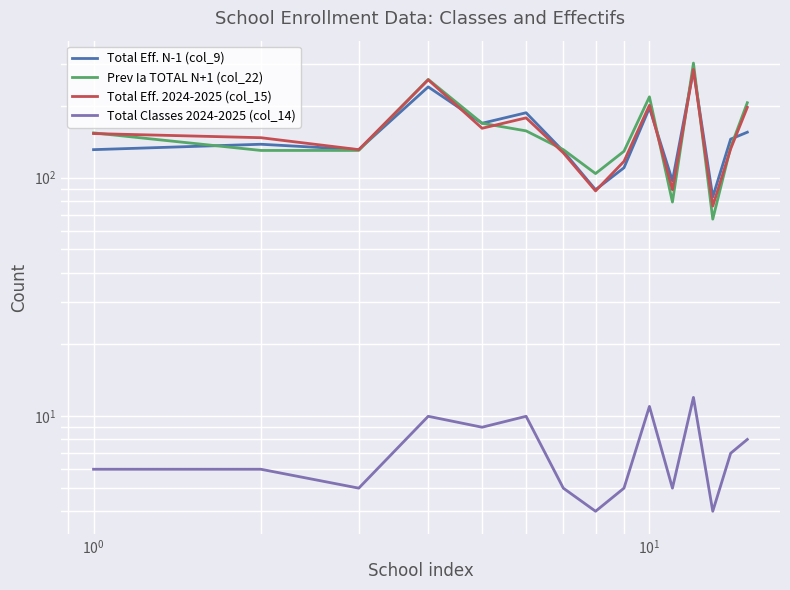

How many data points in Total Eff. 2024-2025 (col_15) are above 147?

7